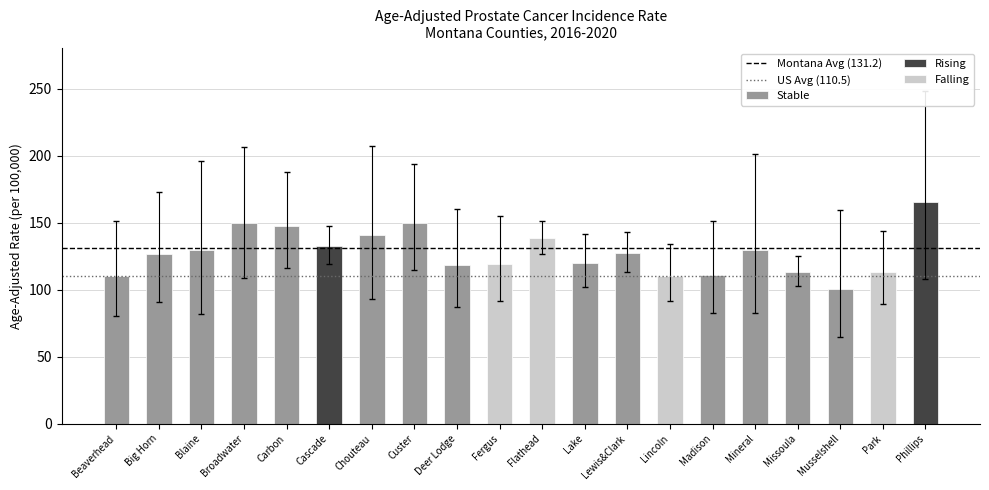

What is the value of the Montana Avg (131.2) bar at the 1st from the left?

131.2